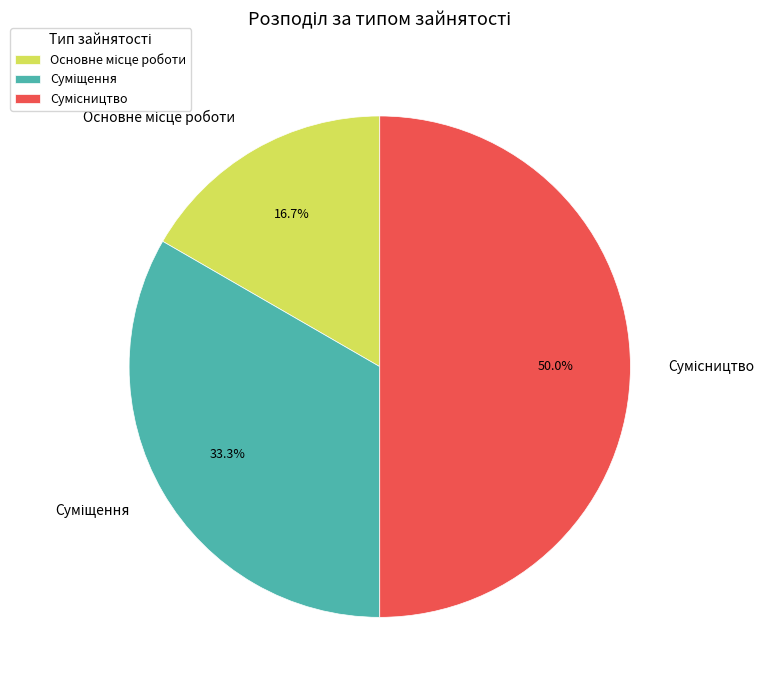

Is there a majority slice in this chart?

No